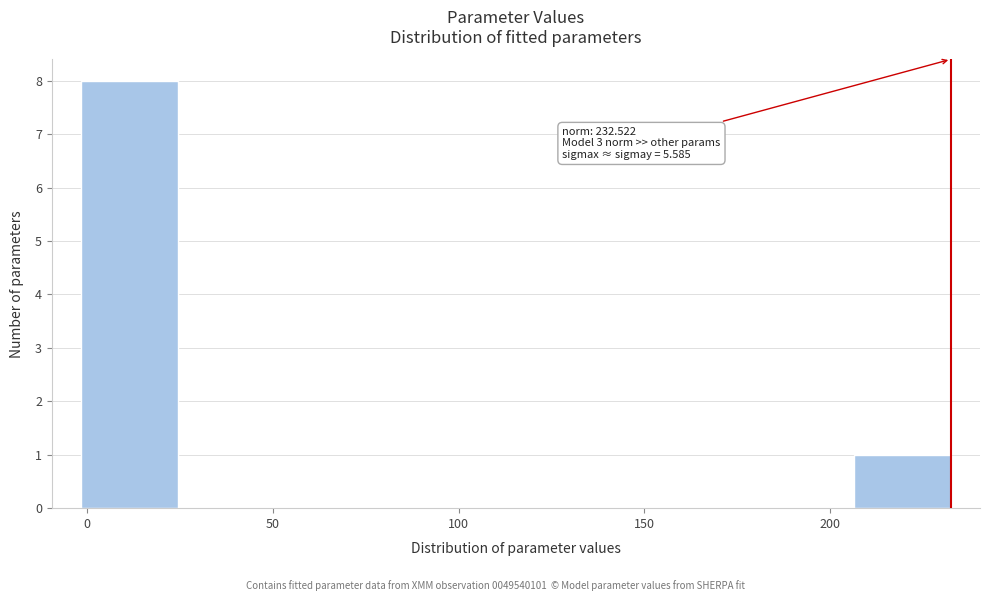

Which range on the x-axis has the tallest bar?

0 to 25